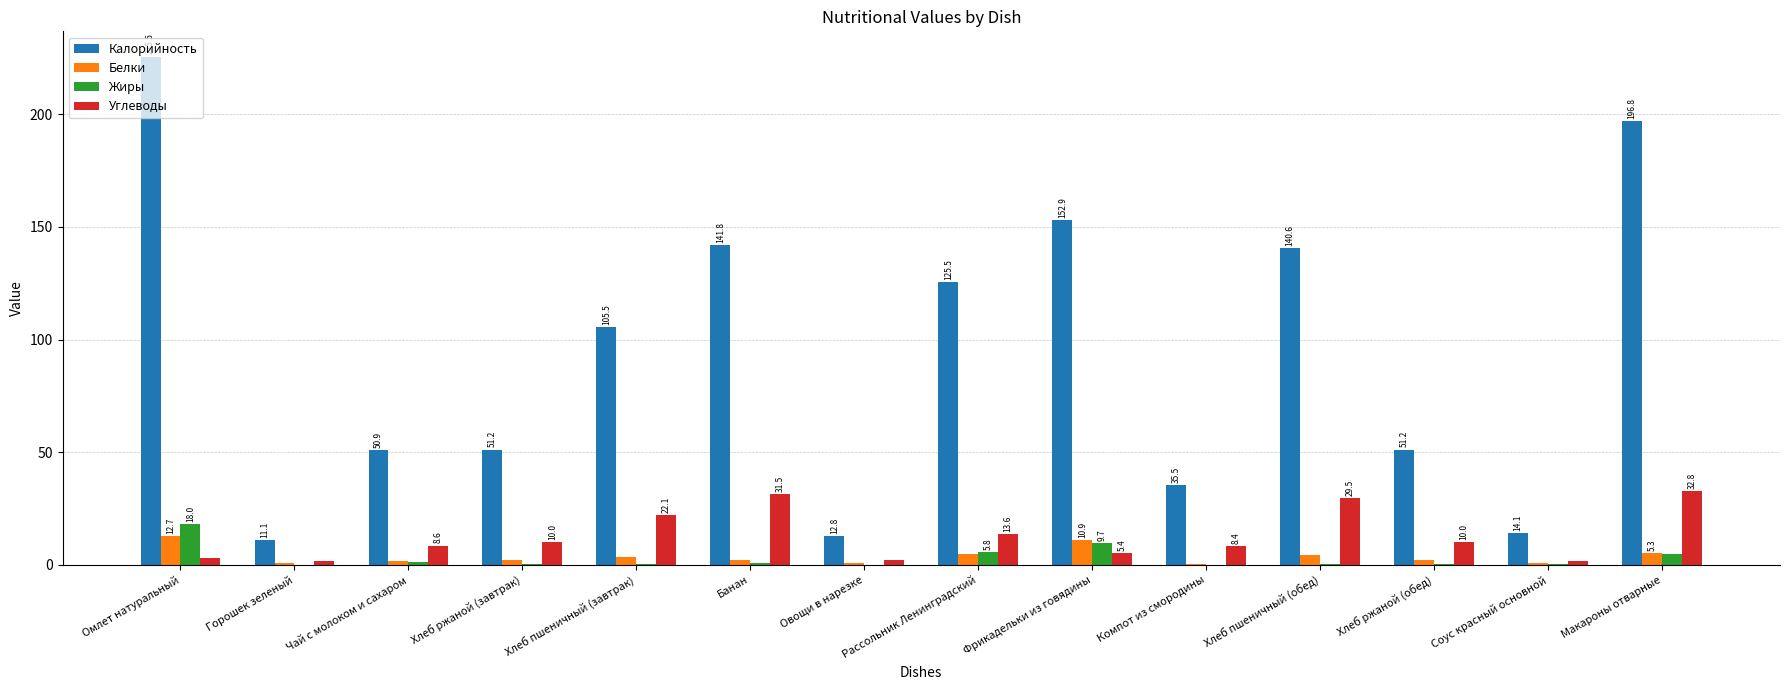

What is the sum of all Белки values?

52.2